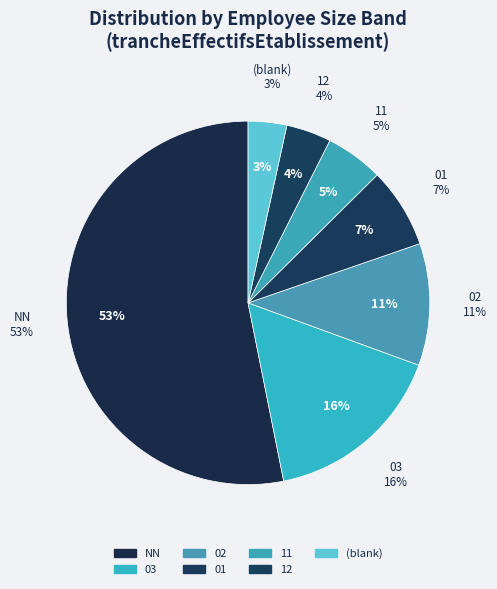

Which category has the biggest portion of the pie?

NN